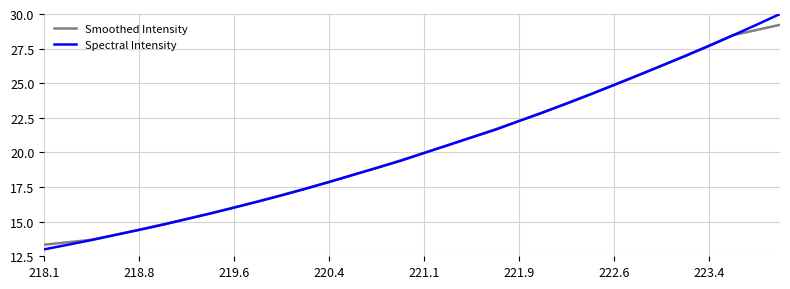

Rank the series by their maximum value, from lowest to highest.

Smoothed Intensity, Spectral Intensity